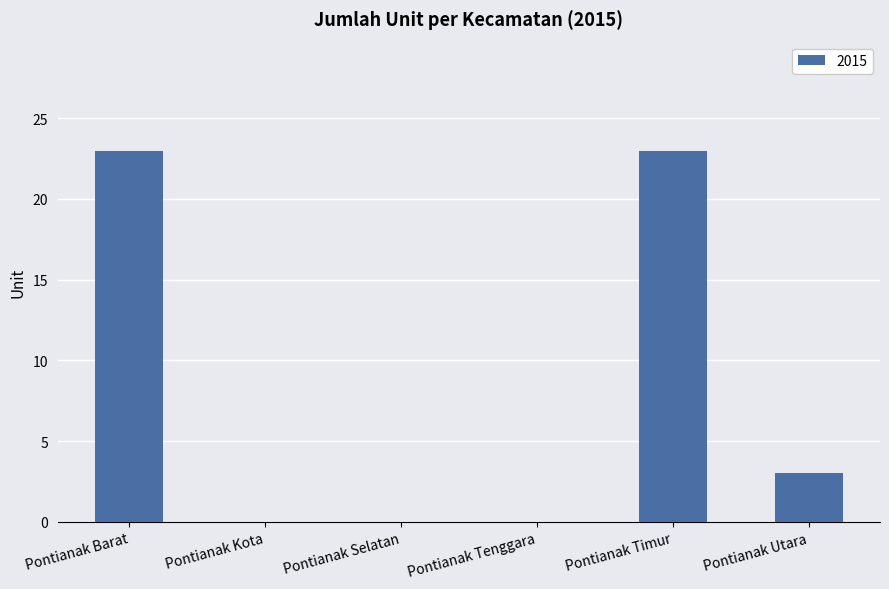

The chart shows a value of 13 at Pontianak Selatan. True or false?

False